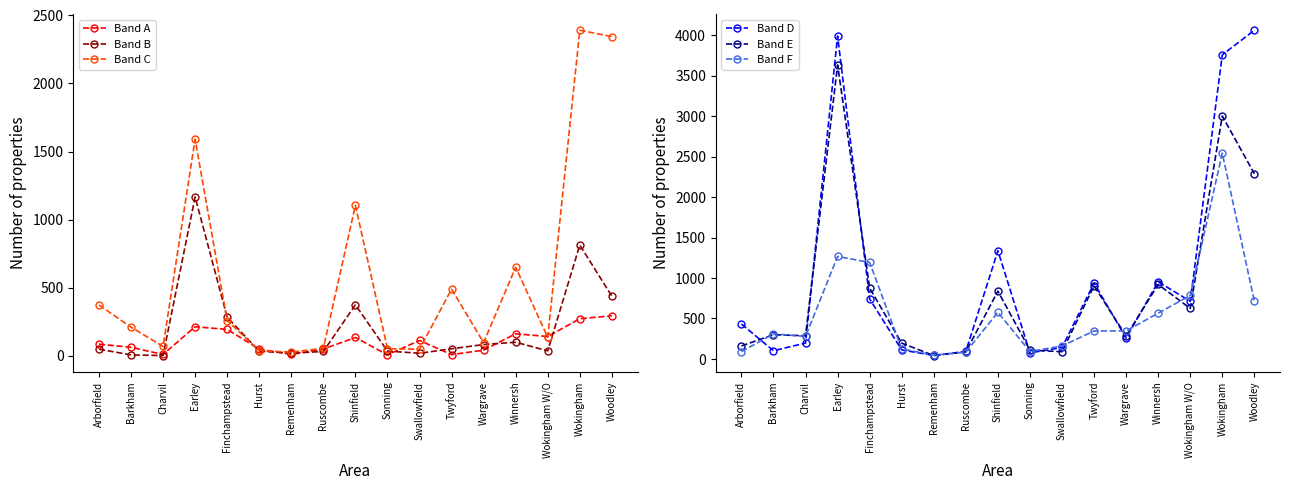

True or false: Band D has more than 2 interior local peaks.

True